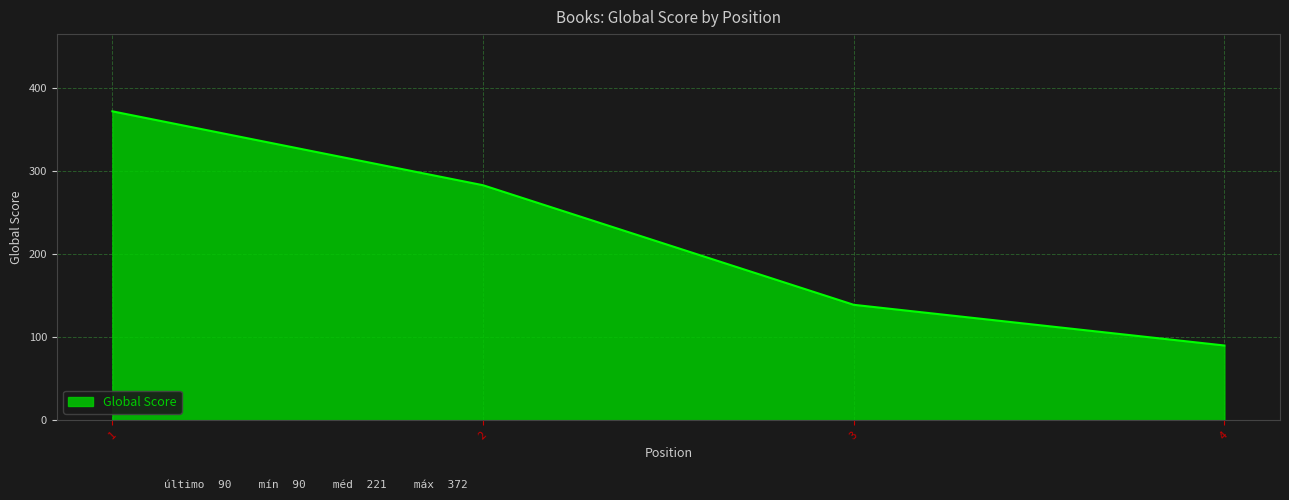

What is the change in value from 3 to 4?

-49